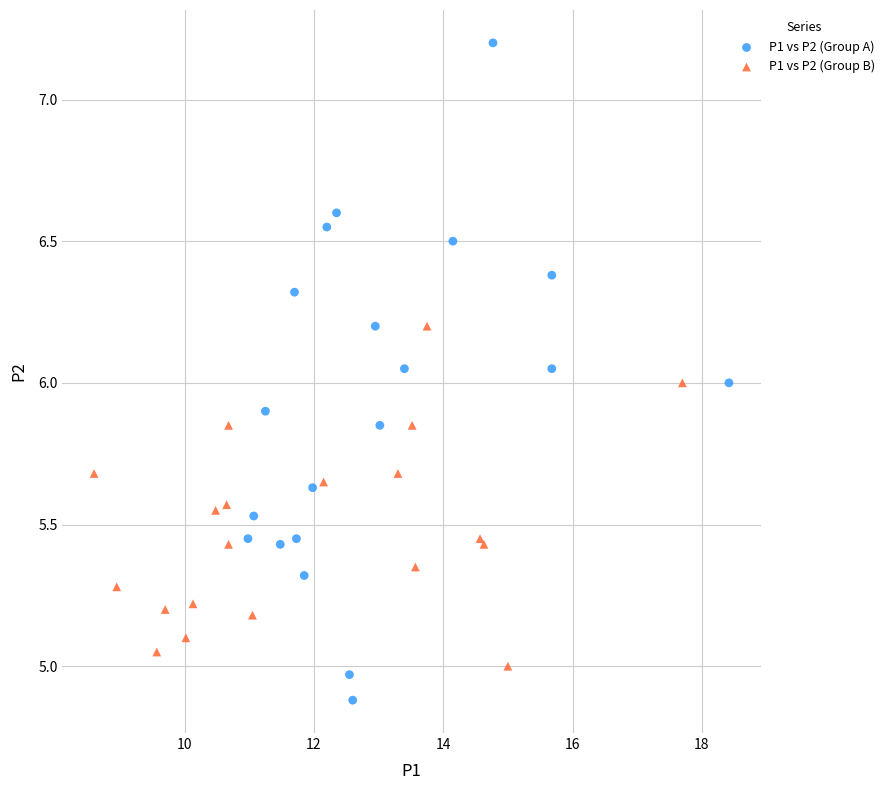

Which series has the largest Y range (max minus min)?

P1 vs P2 (Group A)